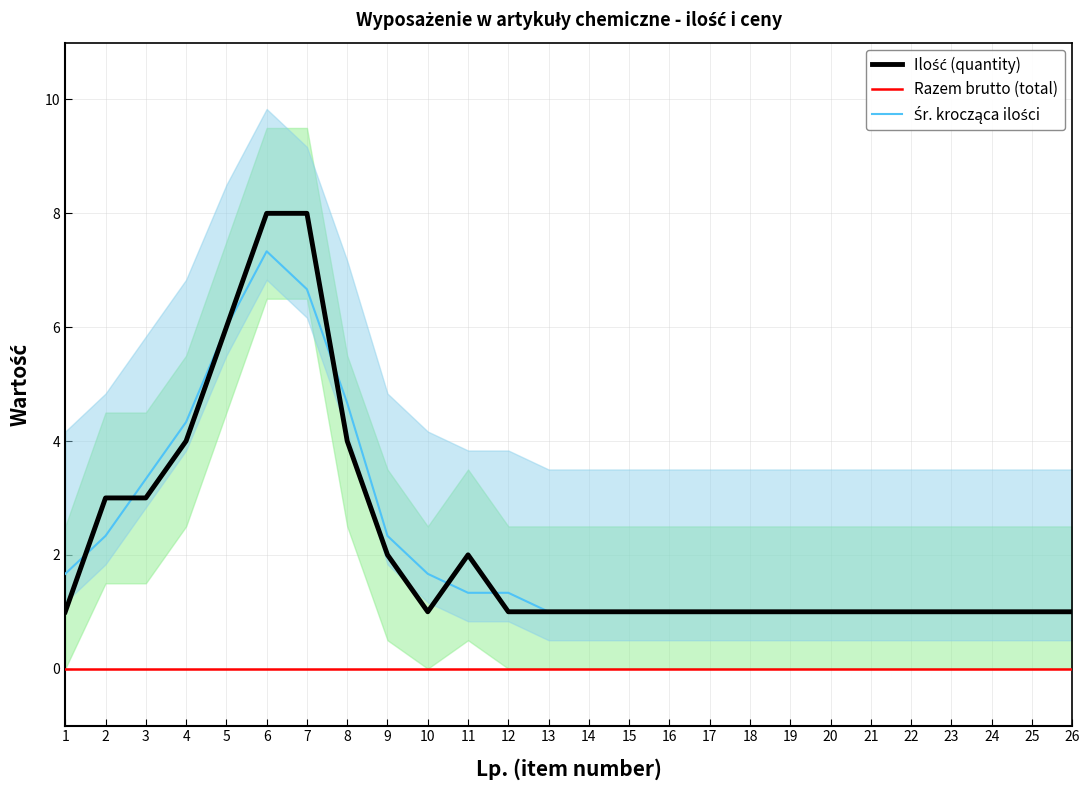

List the labels in order of Razem brutto (total) value, smallest first.

1, 2, 3, 4, 5, 6, 7, 8, 9, 10, 11, 12, 13, 14, 15, 16, 17, 18, 19, 20, 21, 22, 23, 24, 25, 26